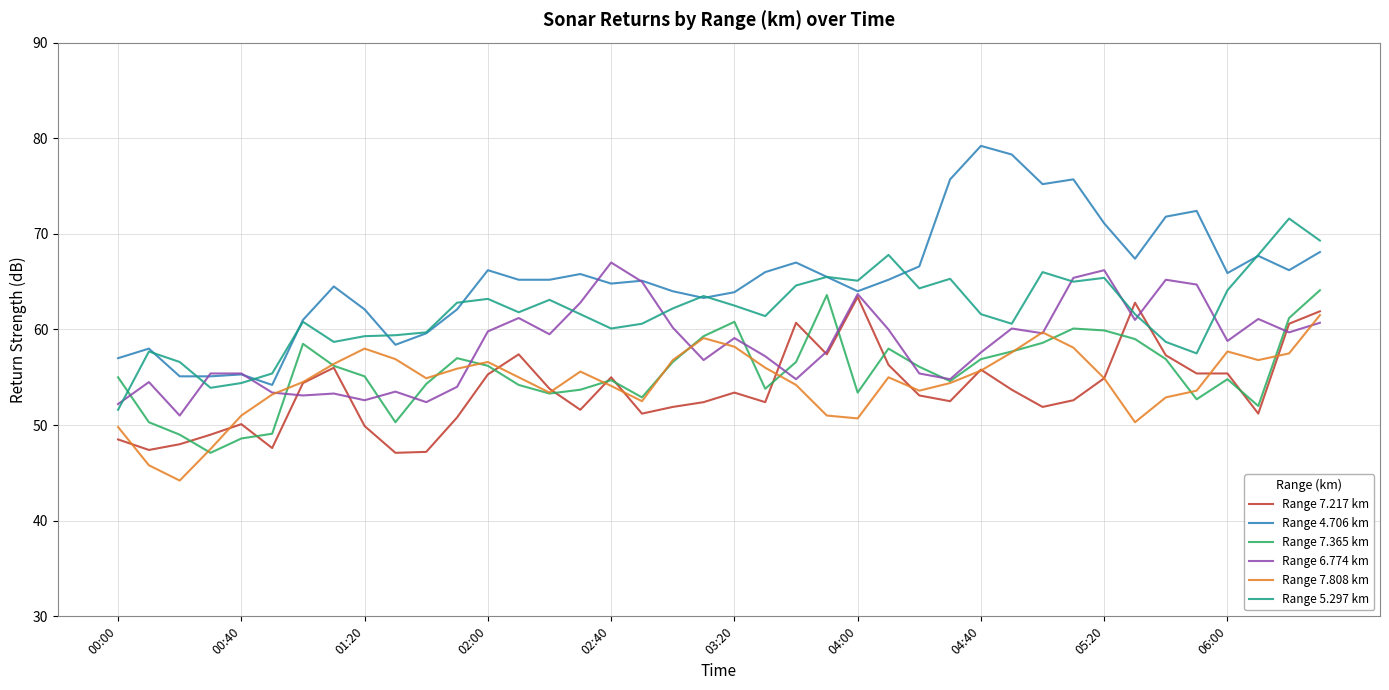

Which series ends up on top after the final intersection of Range 7.217 km and Range 5.297 km?

Range 5.297 km